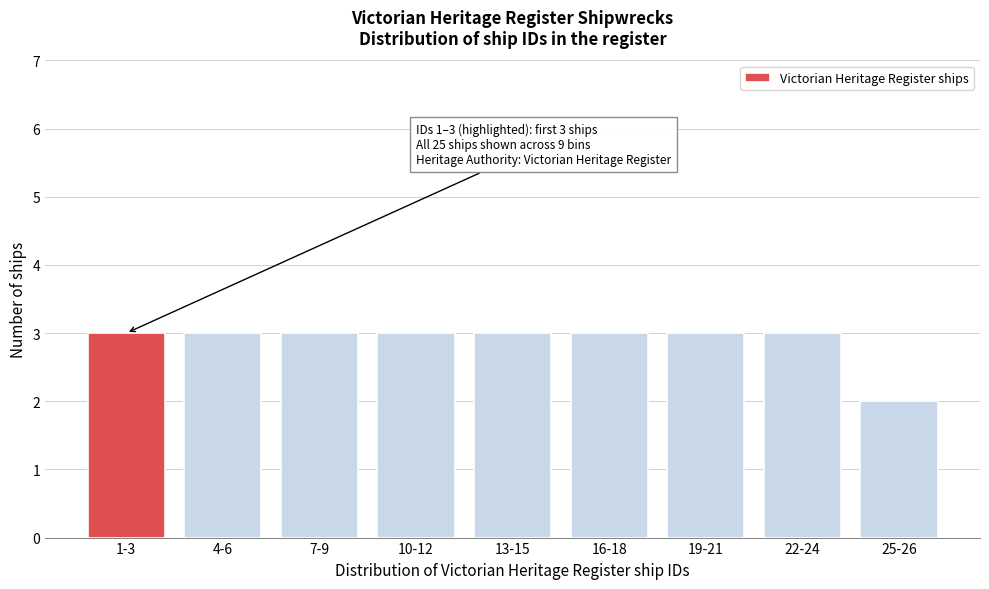

Reading left to right, extract all data points from this chart.

1-3=3	4-6=3	7-9=3	10-12=3	13-15=3	16-18=3	19-21=3	22-24=3	25-26=2